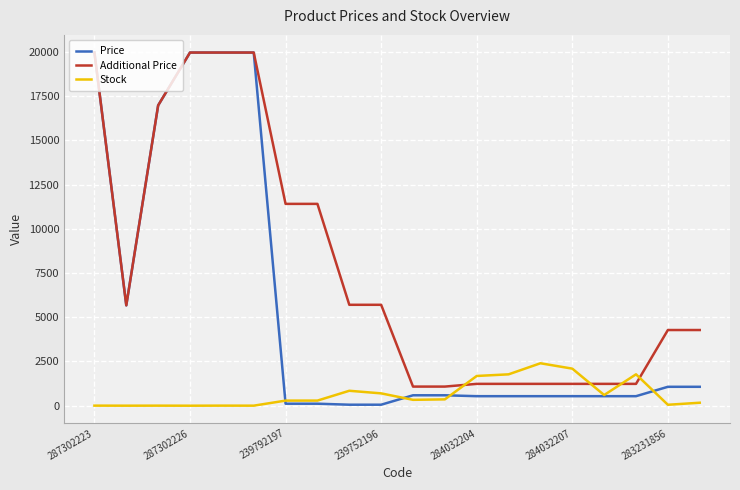

What is the highest value of the Stock series?

2400.0